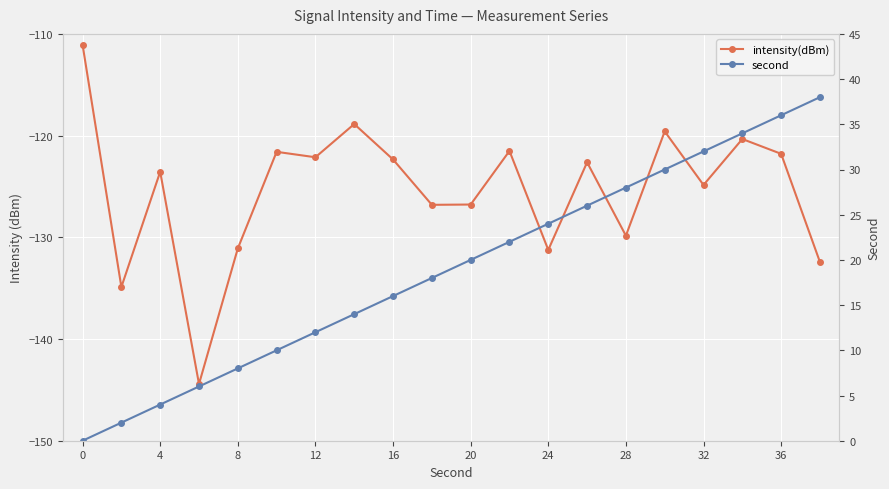

Is it true that intensity(dBm) equals -182.2 at 8?

False